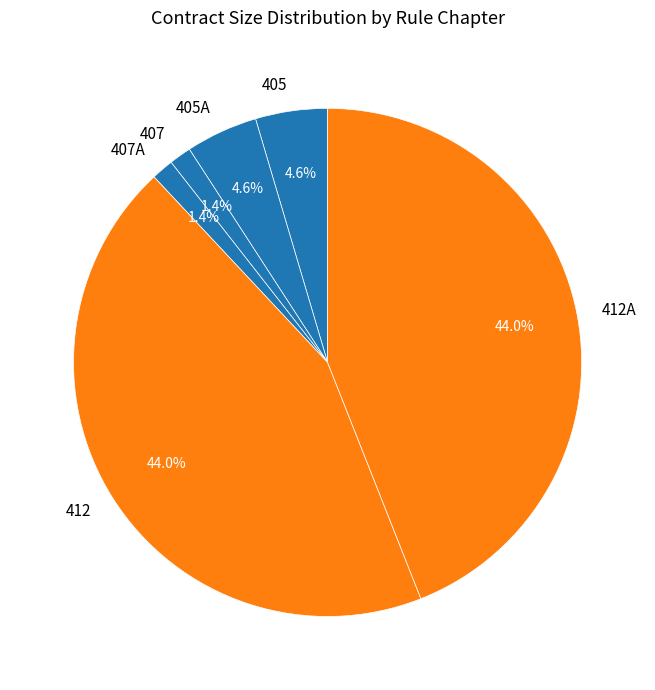

What percentage do 405 and 412 together represent?

48.6%